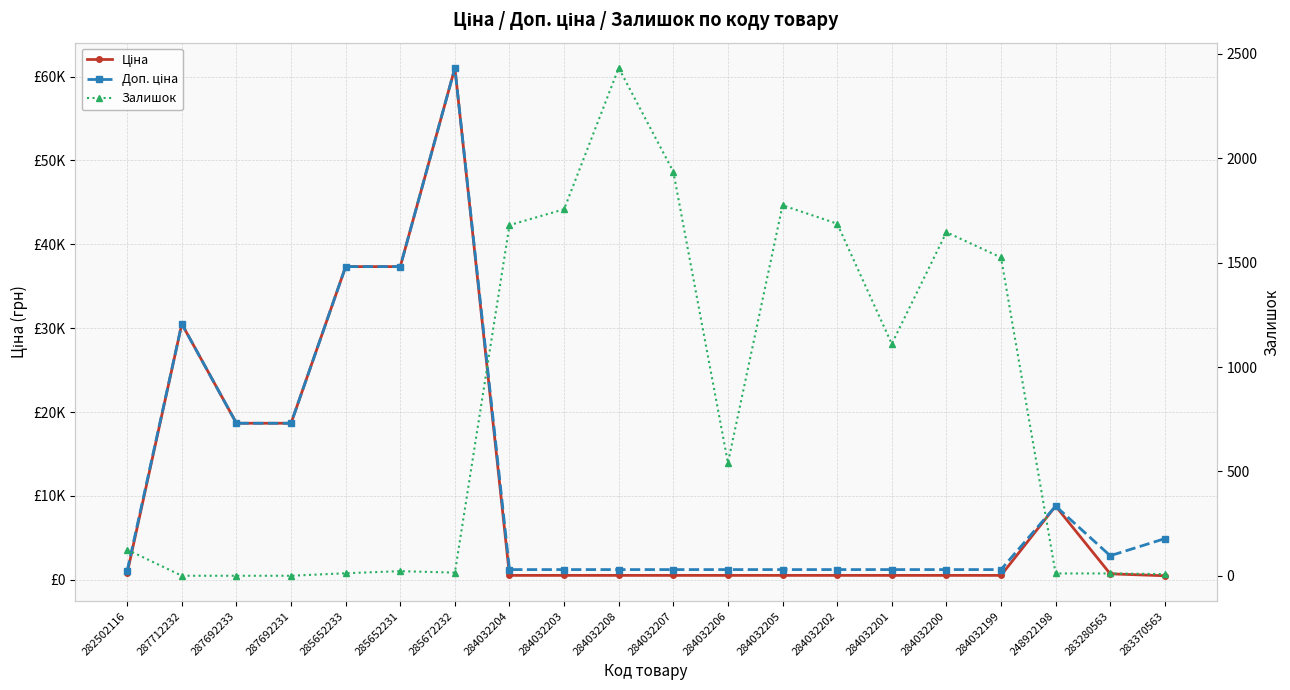

Which series has the widest spread of values?

Ціна